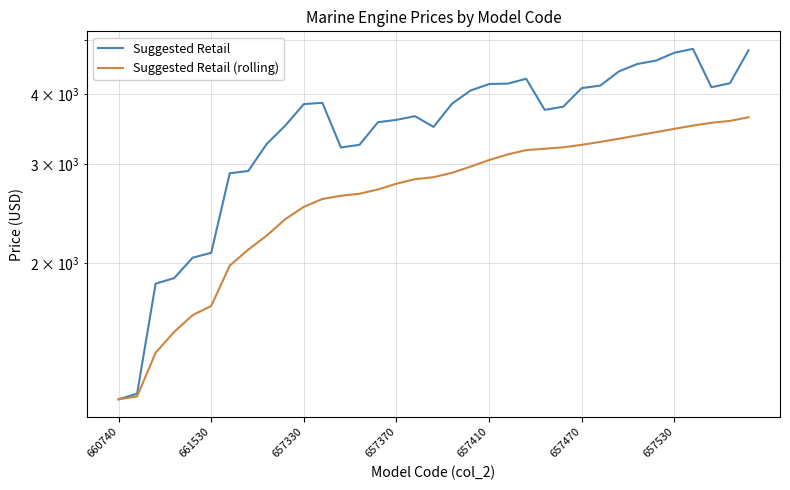

Which series has the largest total across all categories?

Suggested Retail